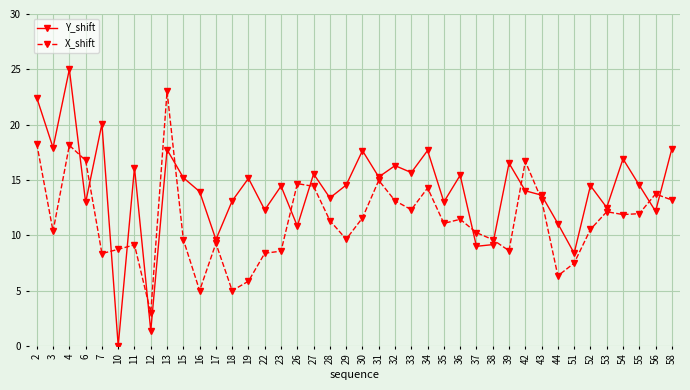

Between 16 and 36, which series saw the biggest shift?

X_shift